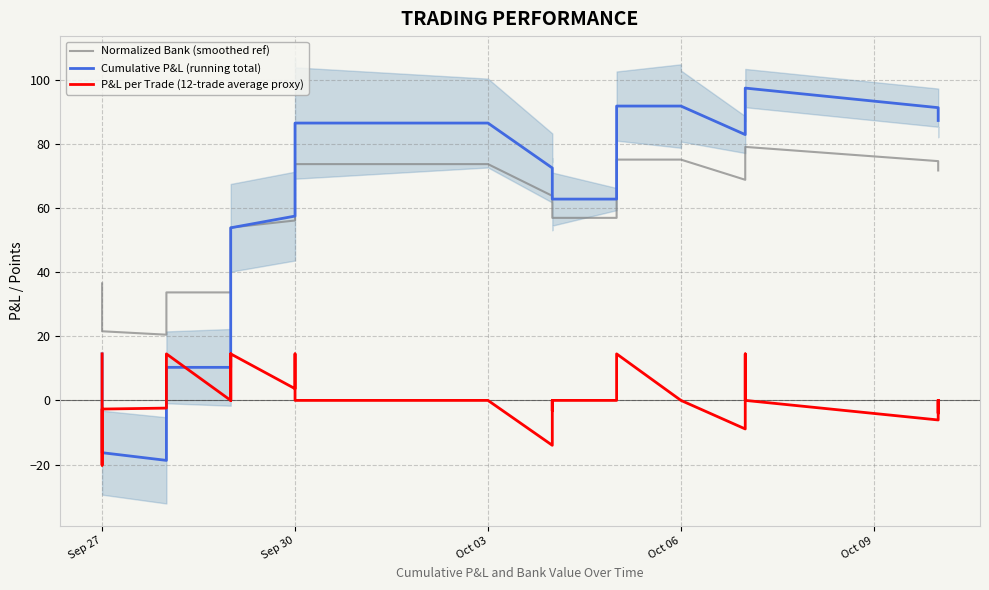

True or false: P&L per Trade (12-trade average proxy) and Normalized Bank (smoothed ref) cross at least once.

False